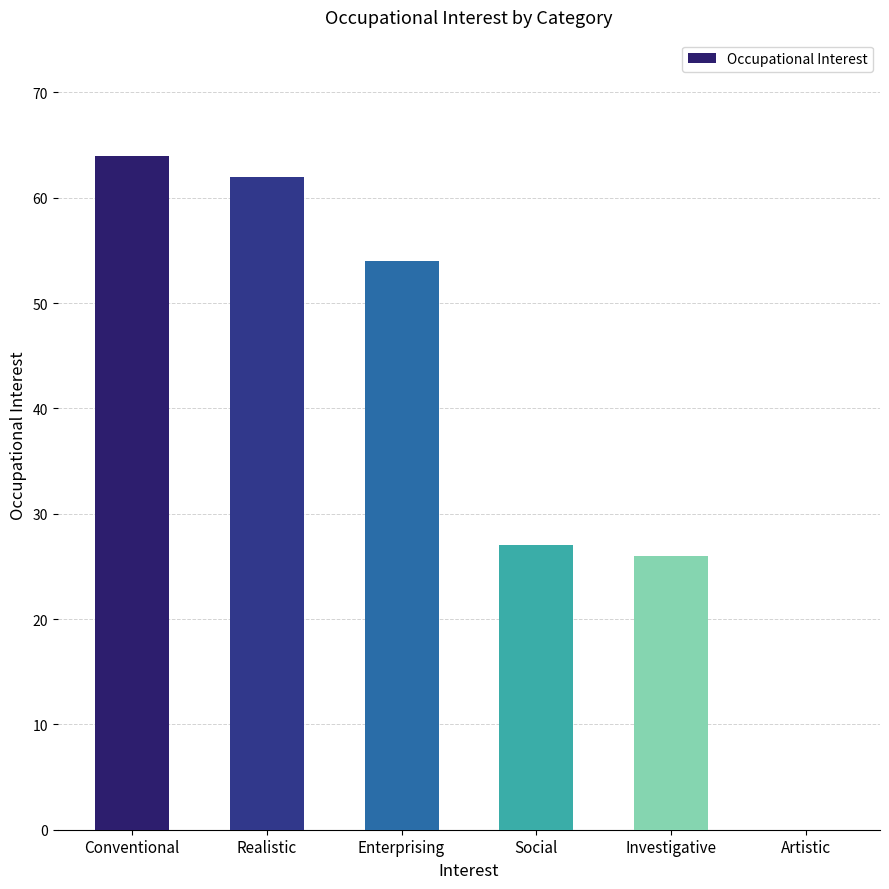

Reading left to right, transcribe all the data shown in this chart.

64	62	54	27	26	0